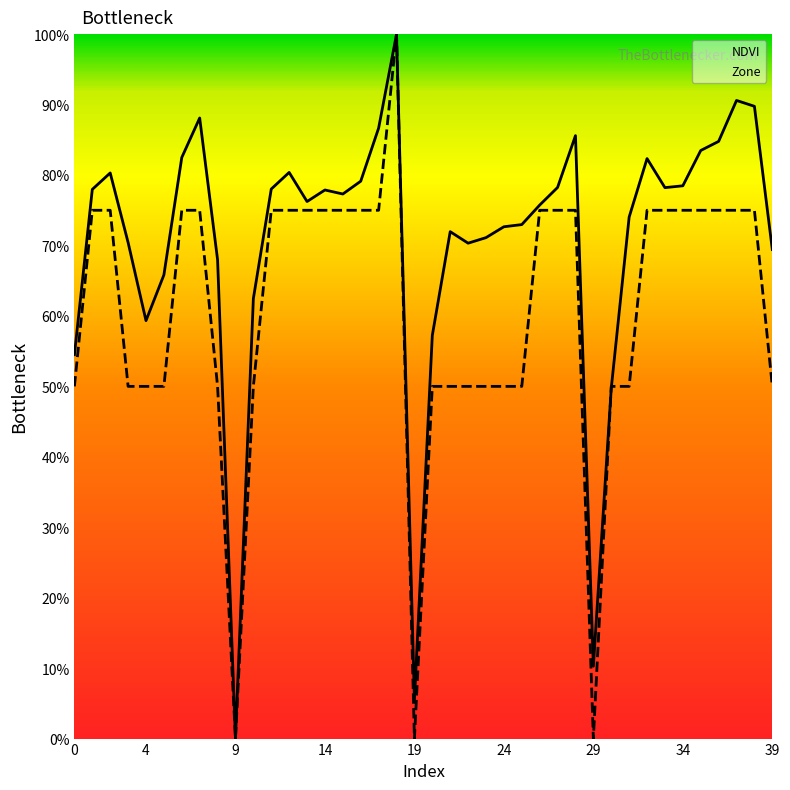

At which category is the sum across all series the highest?

18